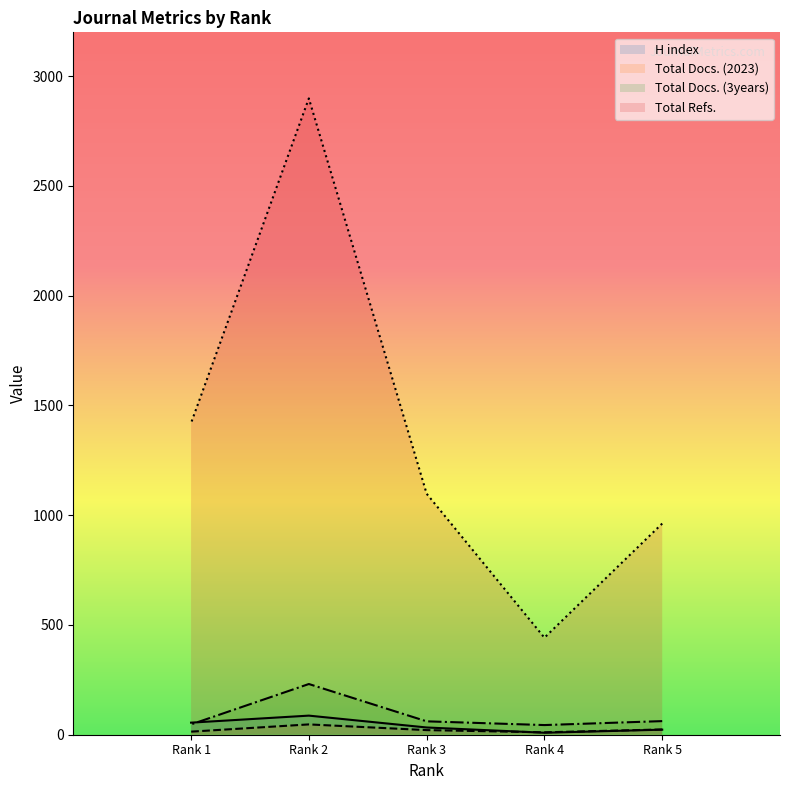

Read the Total Refs. value at Rank 3, to the nearest 10.

1100